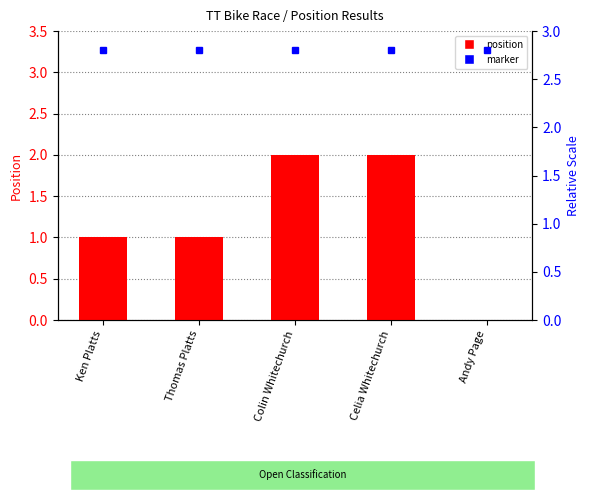

Reading right to left, what are all the values shown in this chart?

Andy Page=0	Celia Whitechurch=2	Colin Whitechurch=2	Thomas Platts=1	Ken Platts=1